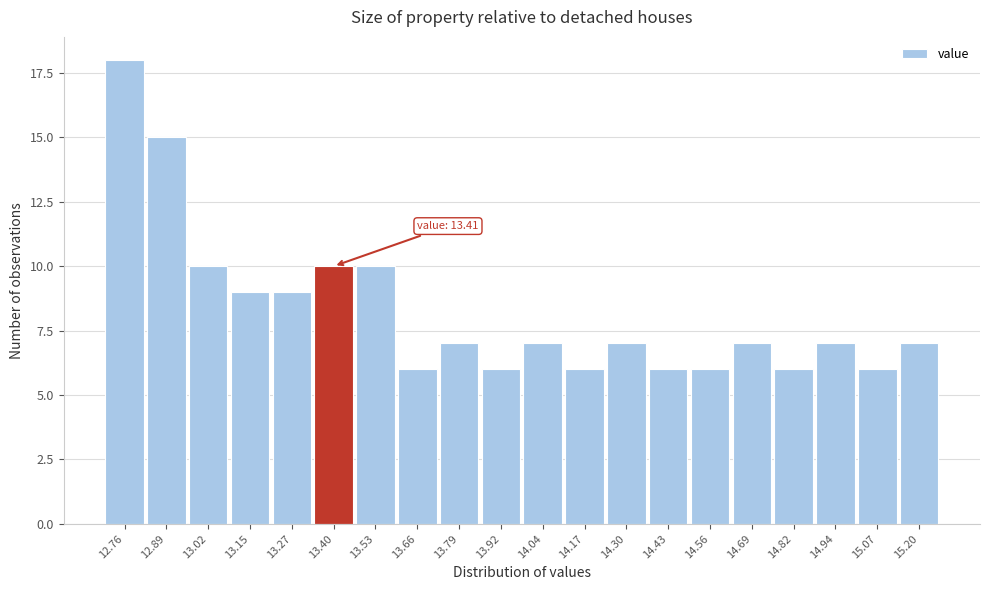

Reading left to right, what are all the values shown in this chart?

12.76=18	12.89=15	13.02=10	13.15=9	13.27=9	13.40=10	13.53=10	13.66=6	13.79=7	13.92=6	14.04=7	14.17=6	14.30=7	14.43=6	14.56=6	14.69=7	14.82=6	14.94=7	15.07=6	15.20=7